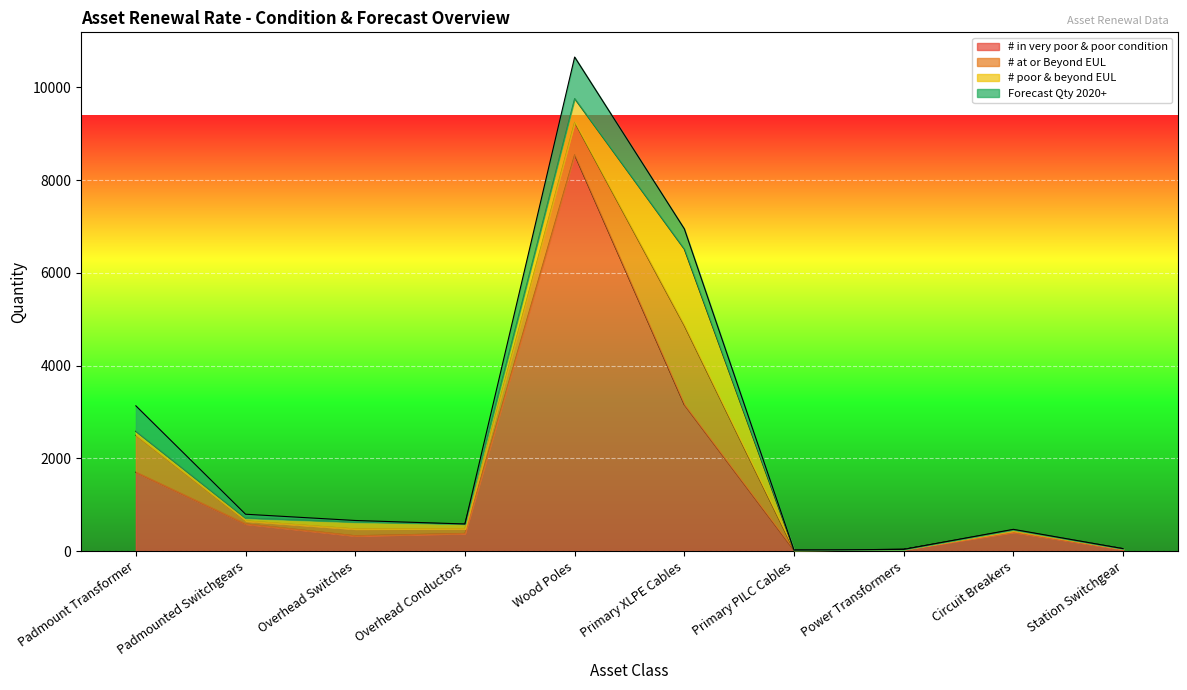

How many positive values does the Forecast Qty 2020+ series have?

7